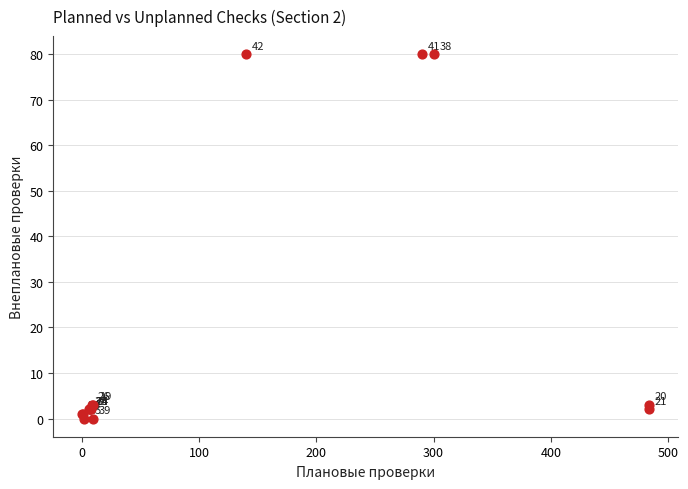

What Y value in the scatter plot is closest to 40?

3